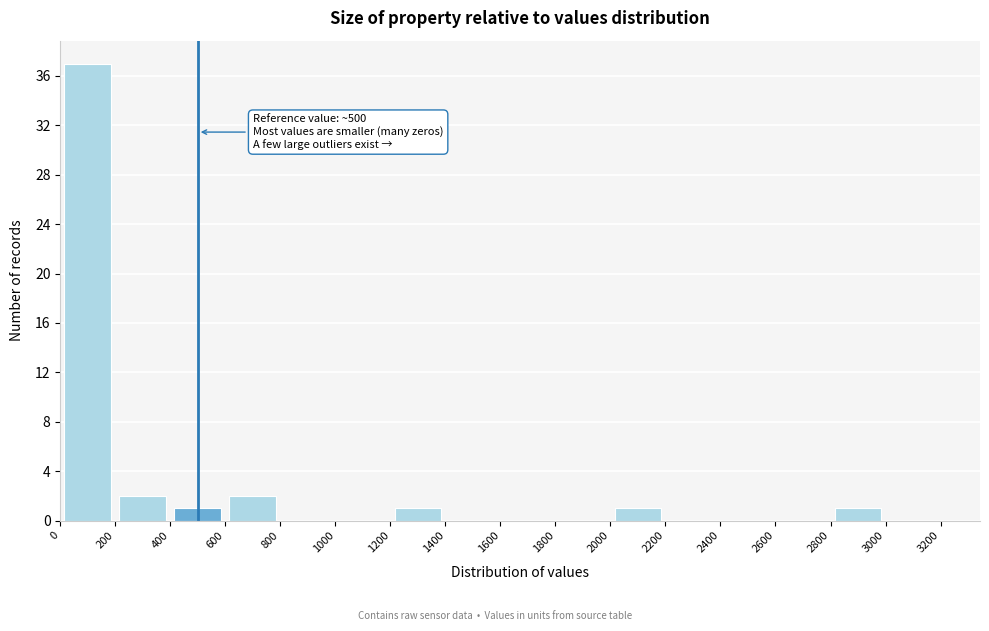

Which range on the x-axis has the tallest bar?

0 to 200